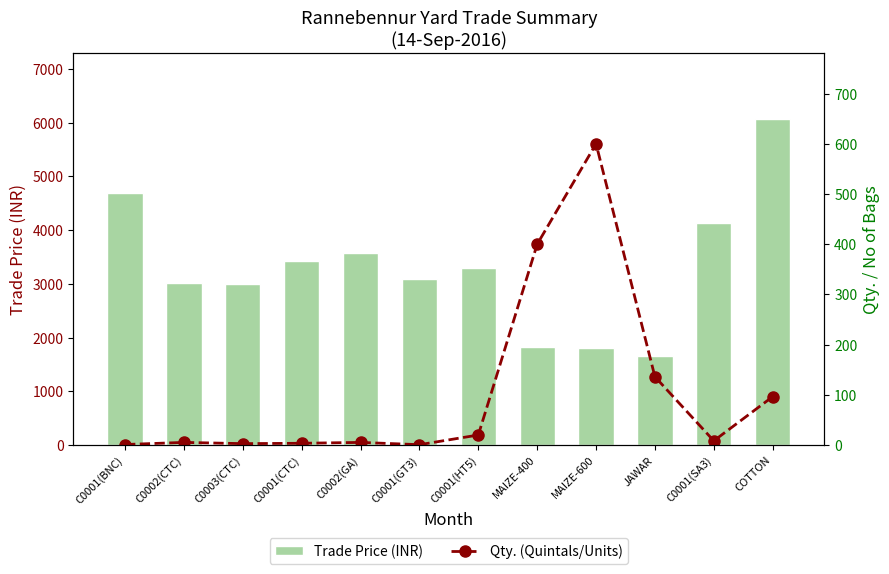

What is the difference between the Trade Price (INR) values at C0001(CTC) and C0001(GT3)?

329.8